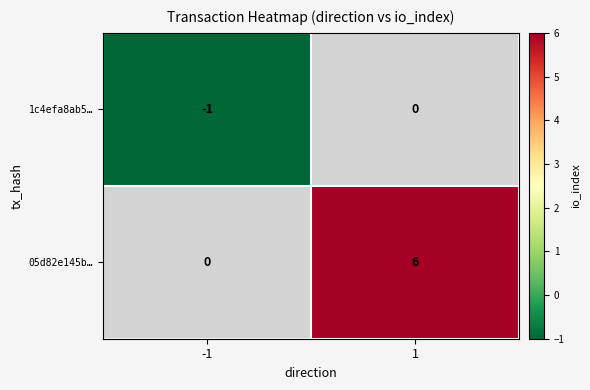

Count the number of categories in the chart.

2